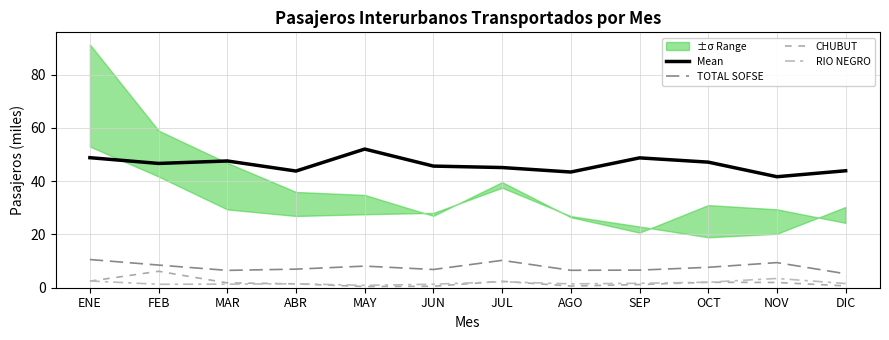

What is the spread (max minus min) of values at OCT?

45.1